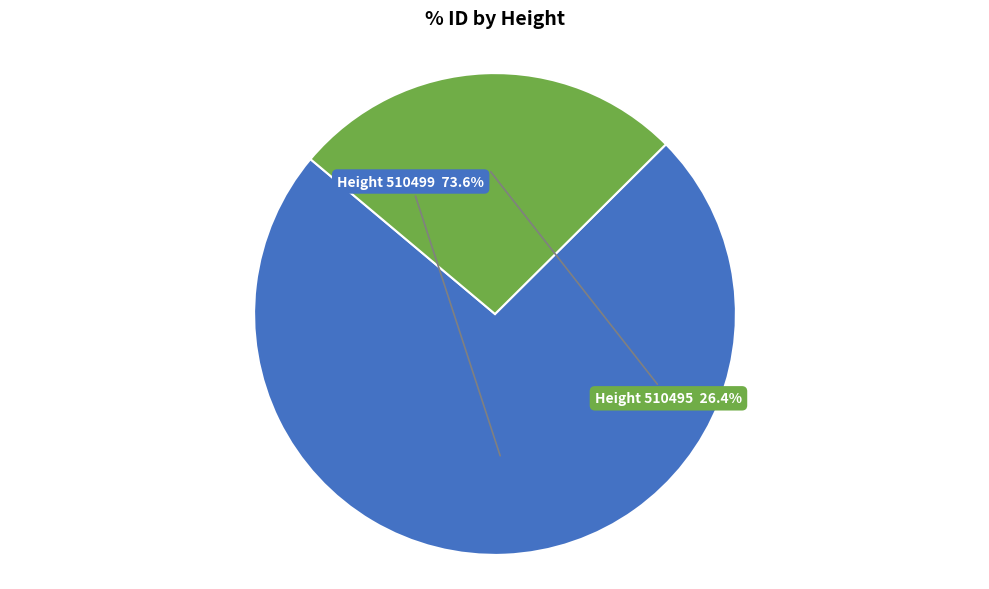

To the nearest percent, what is the average slice percentage?

50%